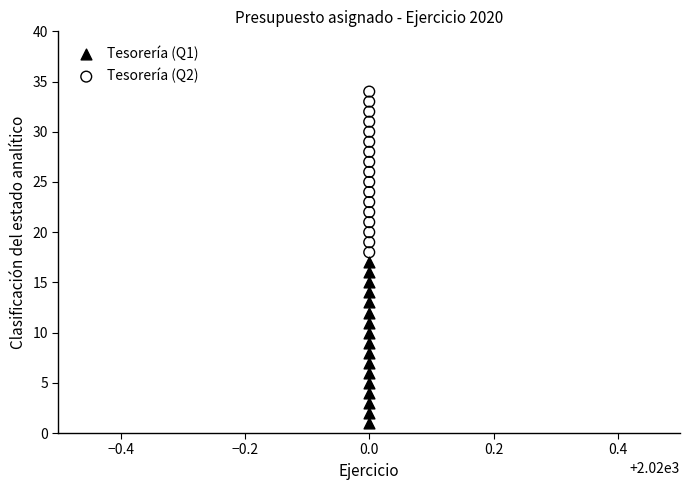

Across all data points, what is the range of Y values (max minus min)?

33